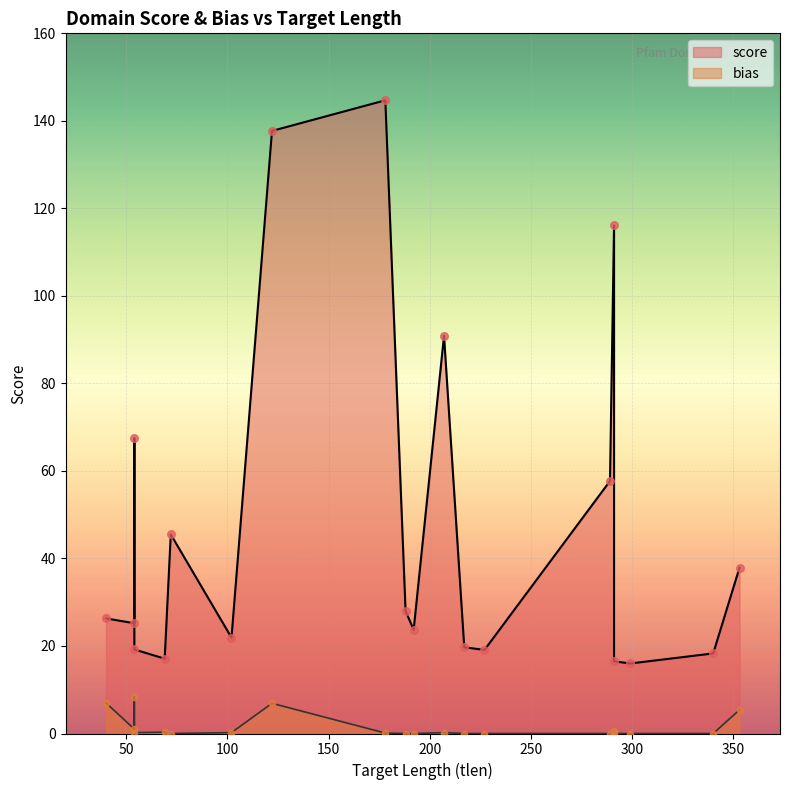

Which series contains the highest Y value?

score